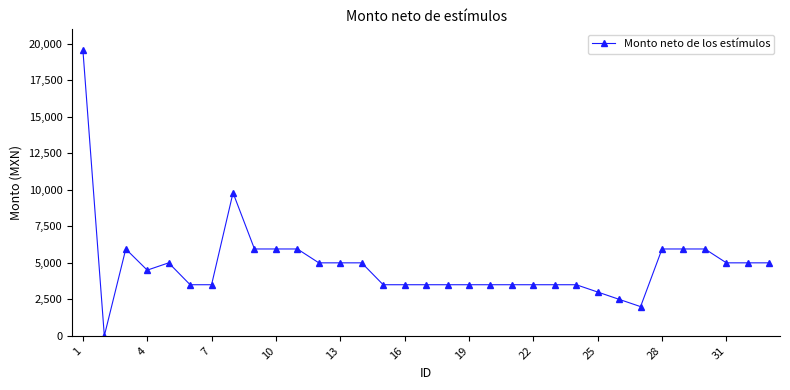

True or false: the data has more than 2 interior local peaks.

True